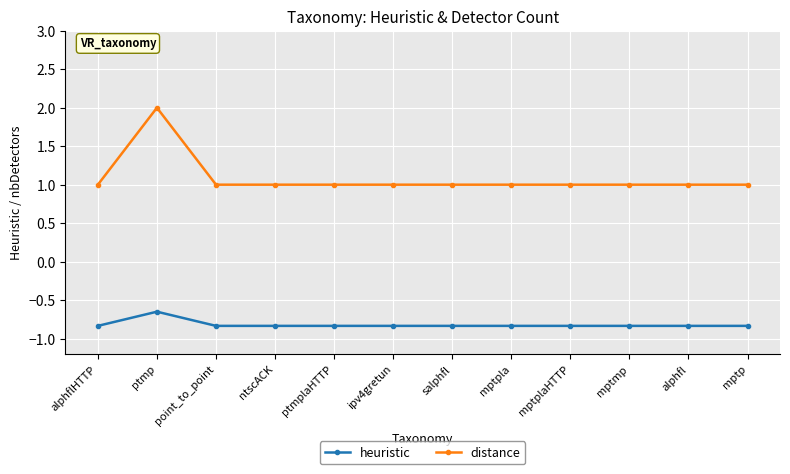

How many data points does each series have?

12